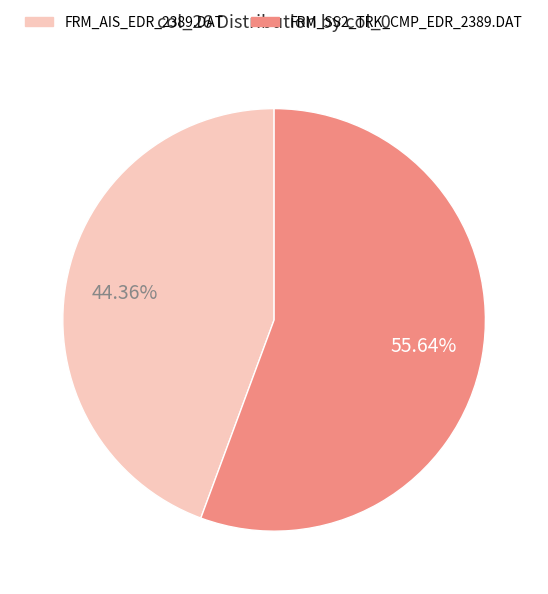

Between FRM_AIS_EDR_2389.DAT and FRM_SS2_TRK_CMP_EDR_2389.DAT, which is larger?

FRM_SS2_TRK_CMP_EDR_2389.DAT